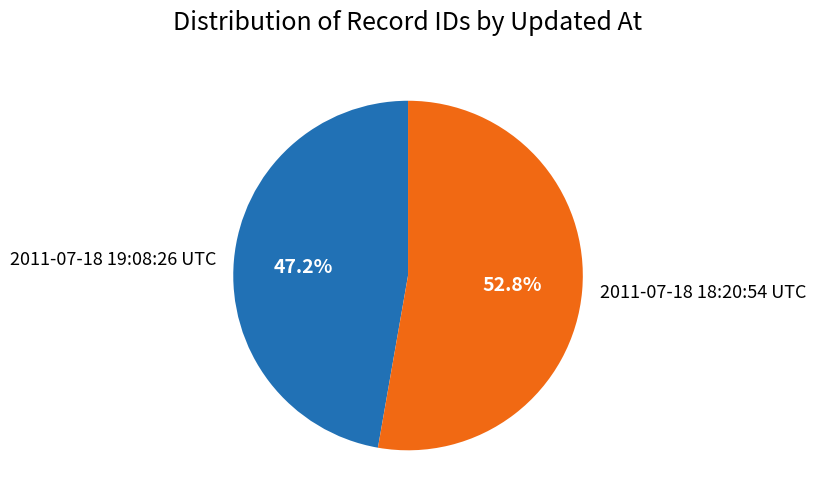

What percentage is the 2011-07-18 19:08:26 UTC slice, to the nearest percent?

47%